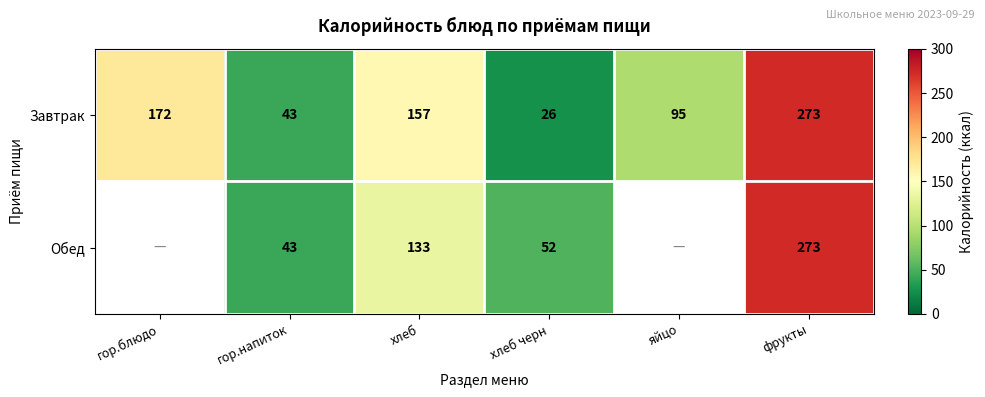

At хлеб черн, list the series in order from smallest to largest.

Завтрак, Обед